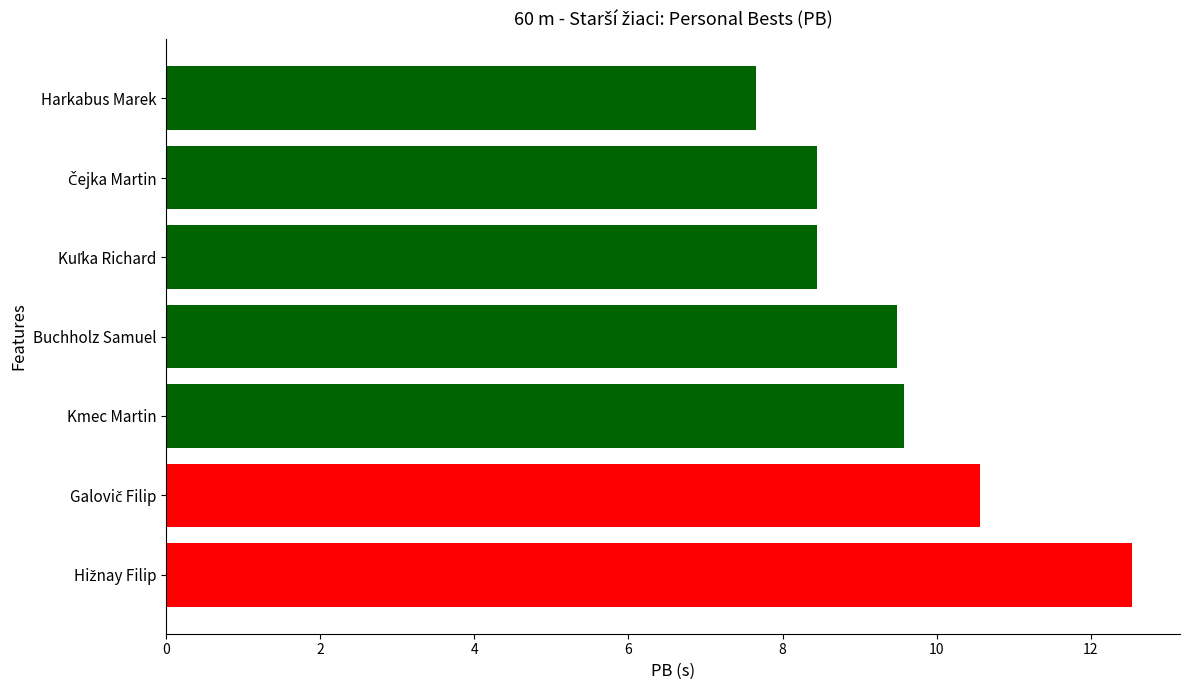

True or false: the data shows 6.0 at Kmec Martin.

False